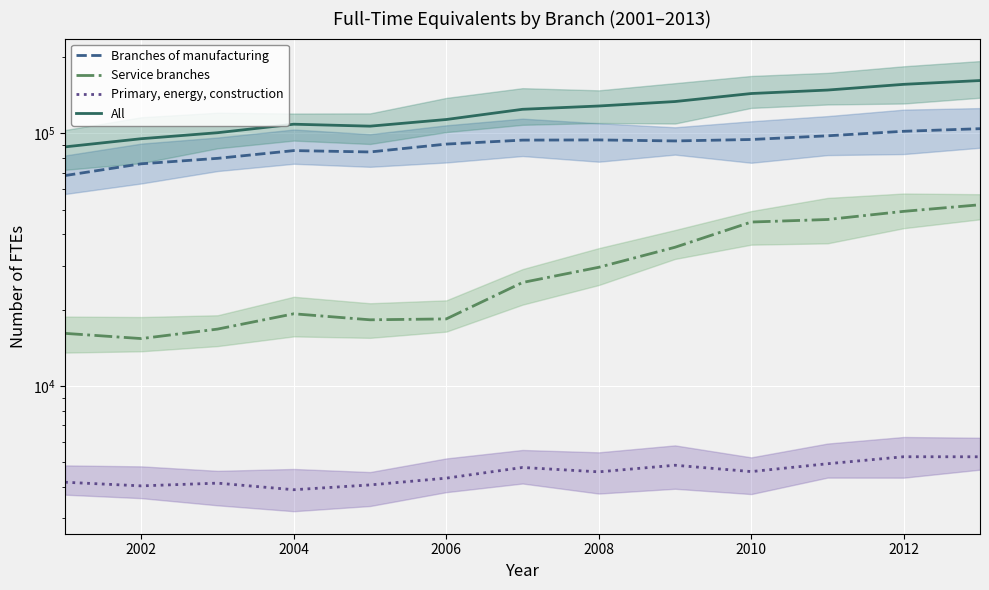

In Branches of manufacturing, how many points are lower than both neighbors (excluding endpoints)?

2